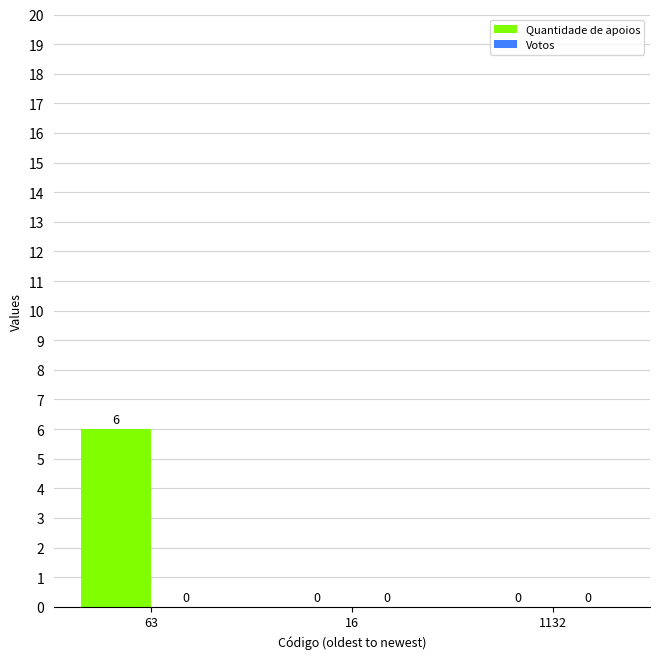

What is the change in value from 63 to 16?

-6